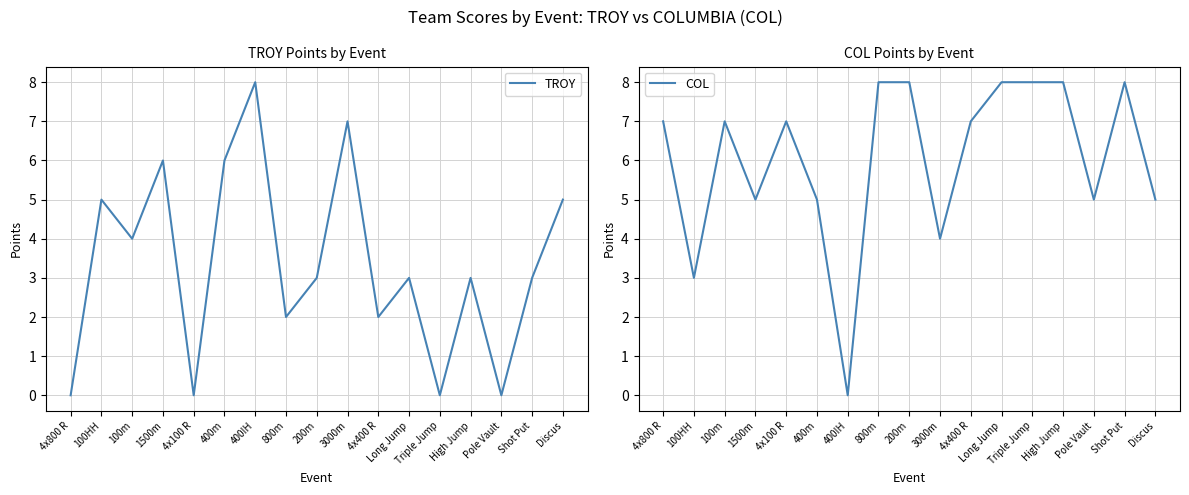

Which series ends up on top after the final intersection of TROY and COL?

COL